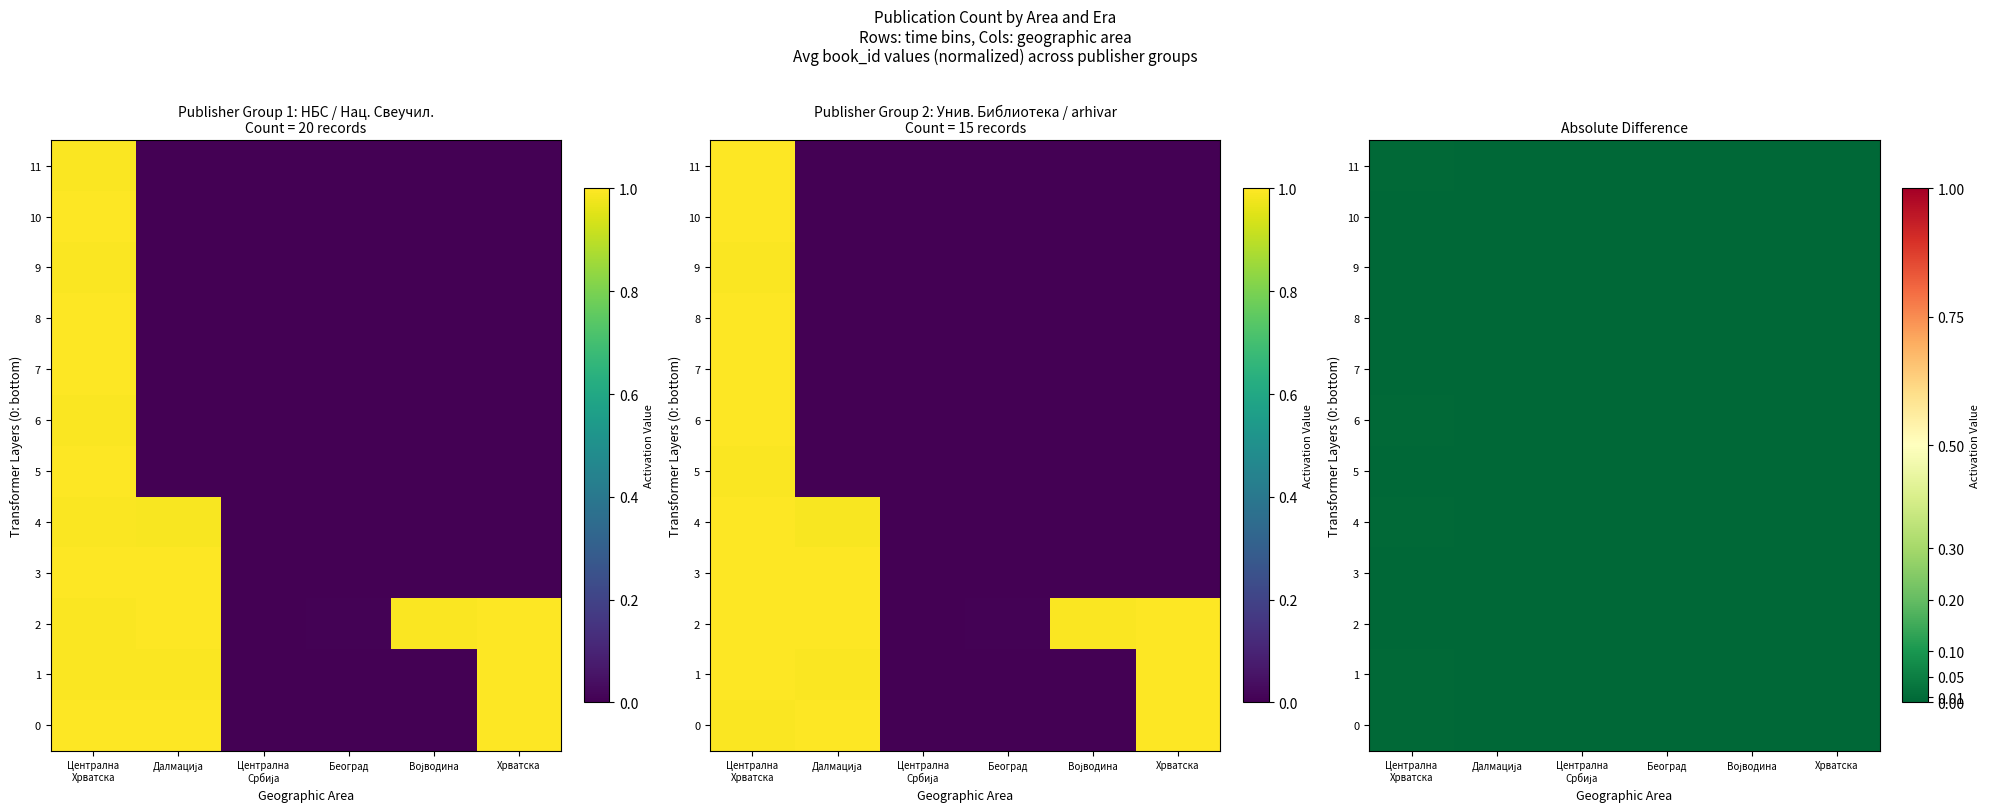

True or false: 6 has a value of 0.0 at Војводина.

False